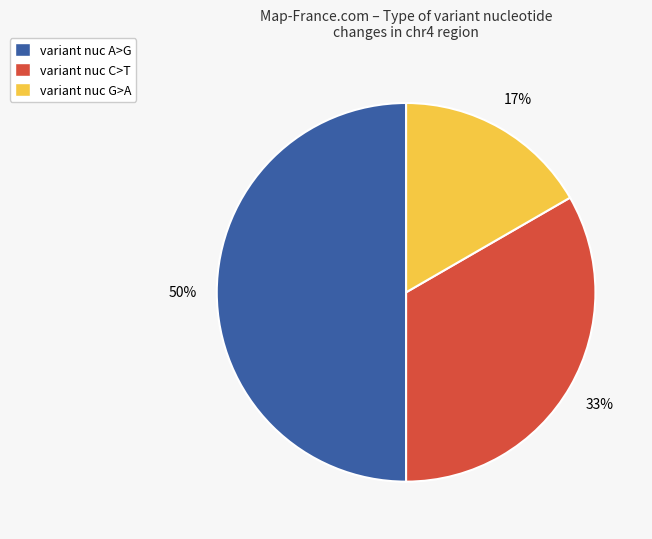

How many slices are in this pie chart?

3